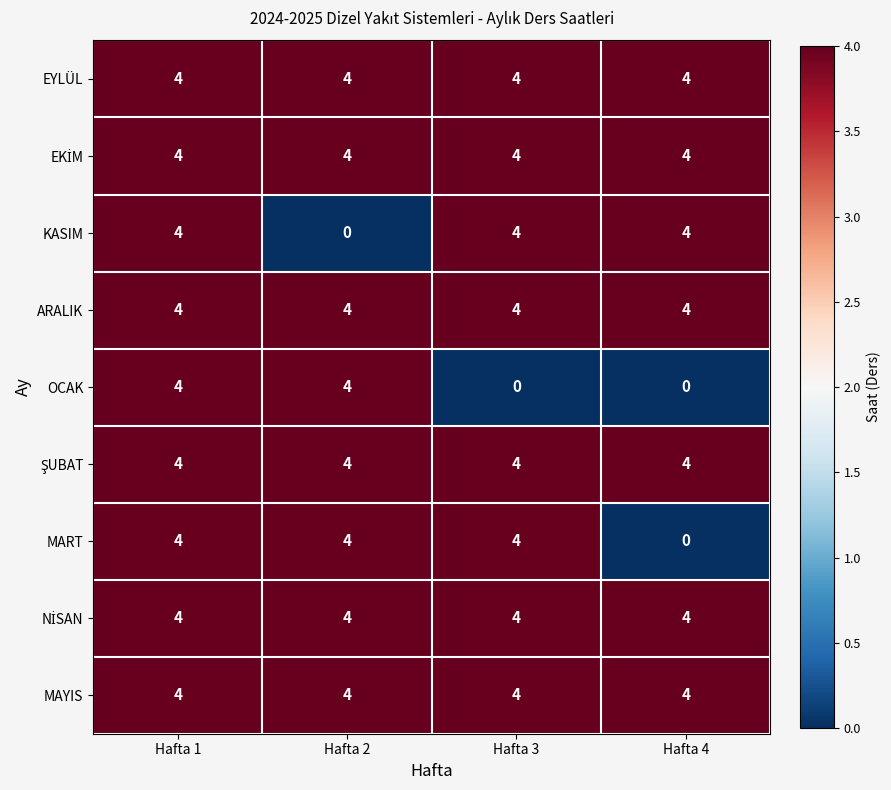

What is the total value across all series at Hafta 2?

32